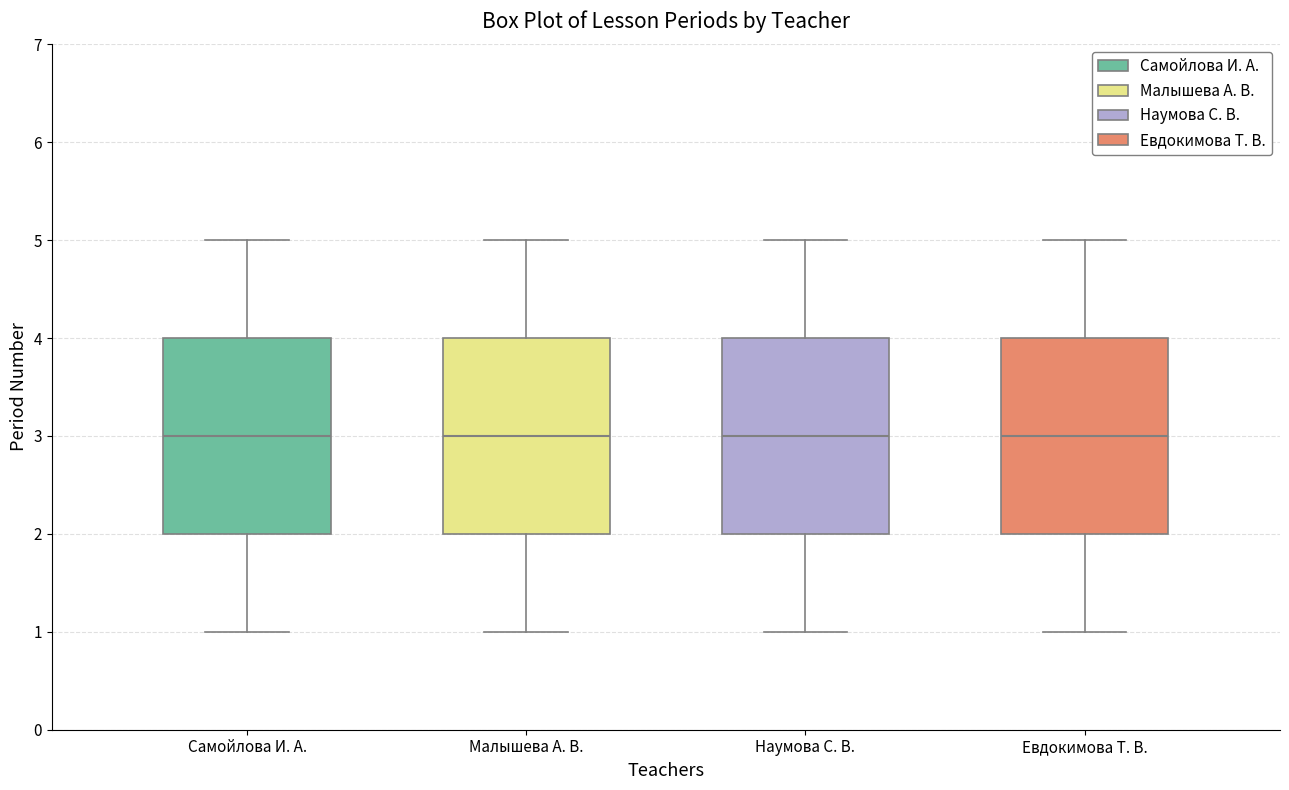

Reading left to right, read every box against the y-axis: the position of its median line, the range the box covers, and the ends of its whiskers. The values are not printed on the chart, so give them approximately, as read against the axis.

Самойлова И. А.: median 3, box 2 to 4, whiskers 1 to 5
Малышева А. В.: median 3, box 2 to 4, whiskers 1 to 5
Наумова С. В.: median 3, box 2 to 4, whiskers 1 to 5
Евдокимова Т. В.: median 3, box 2 to 4, whiskers 1 to 5